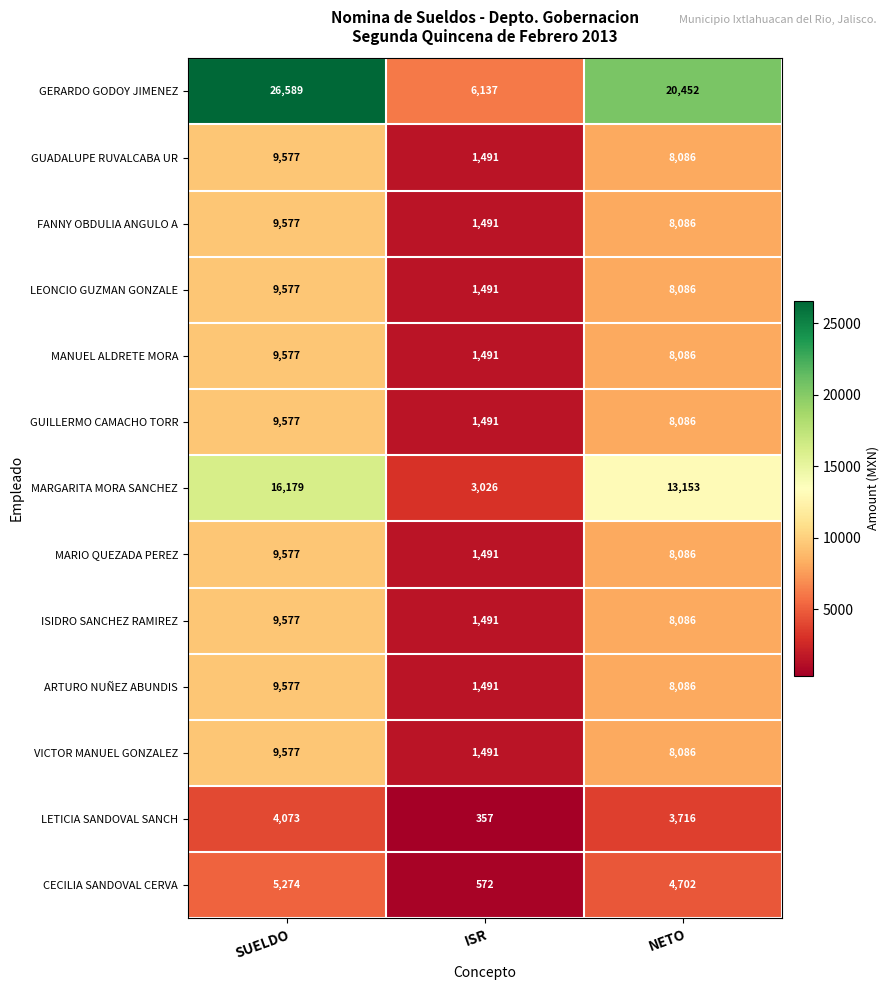

Which series changed the most between ISR and NETO?

GERARDO GODOY JIMENEZ